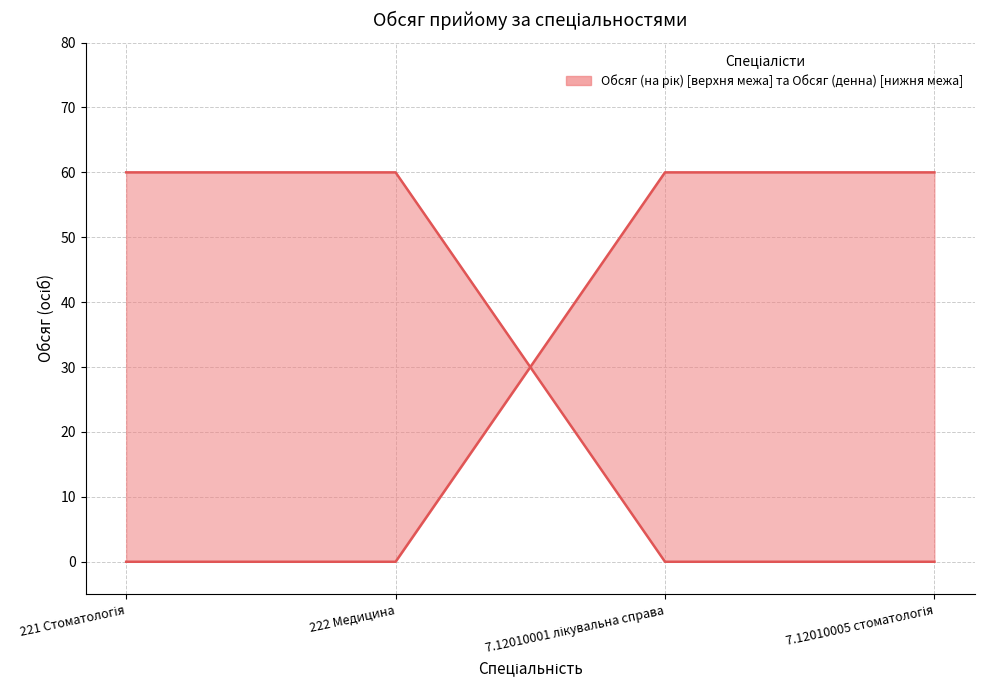

How many positive values does the Обсяг (на рік) series have?

2